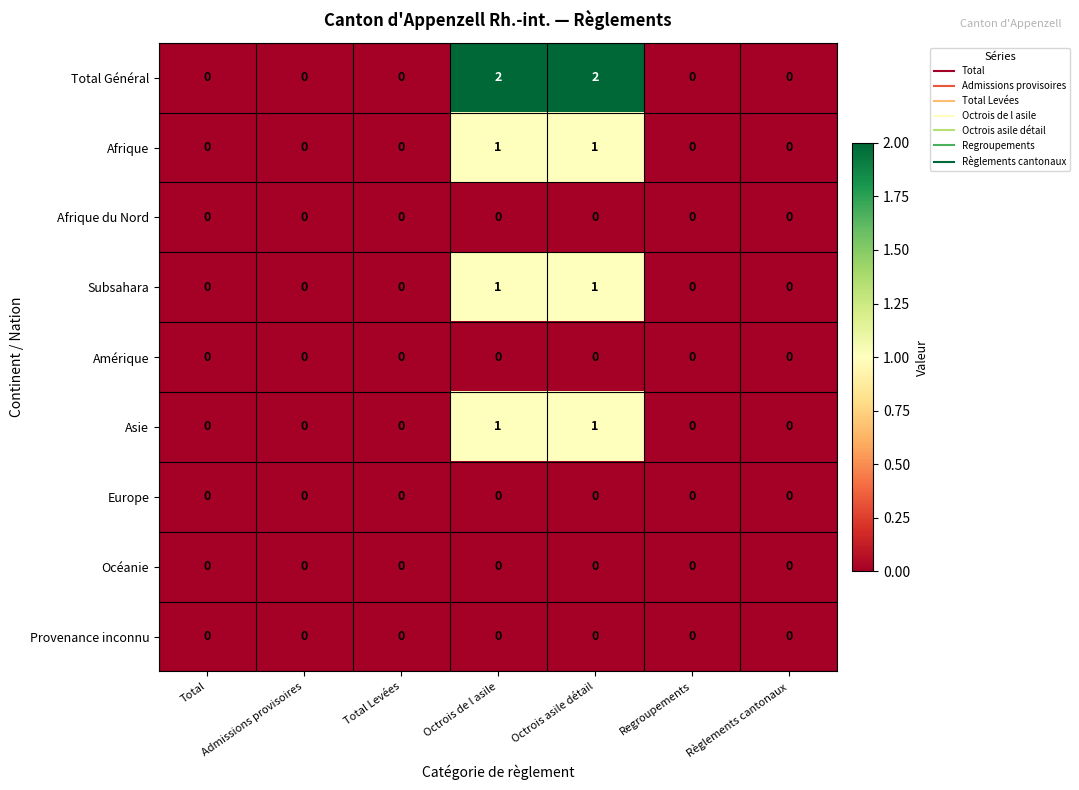

What is the greatest value displayed?

2